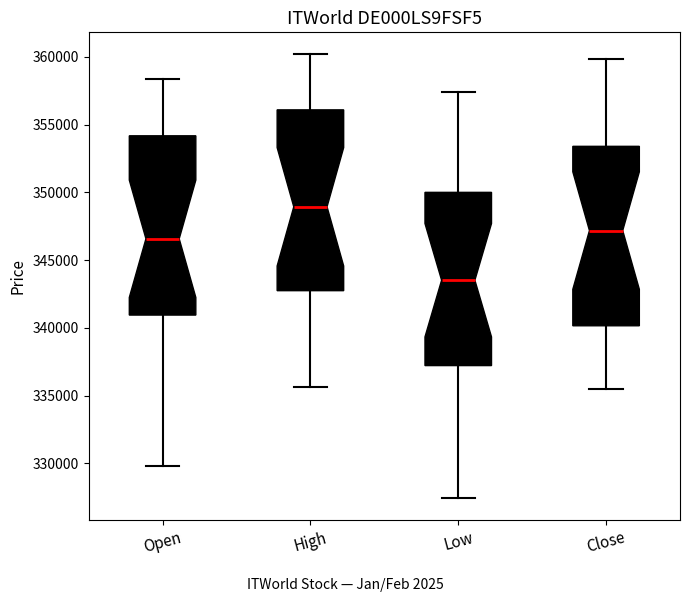

Which box's median line is the lowest?

Low